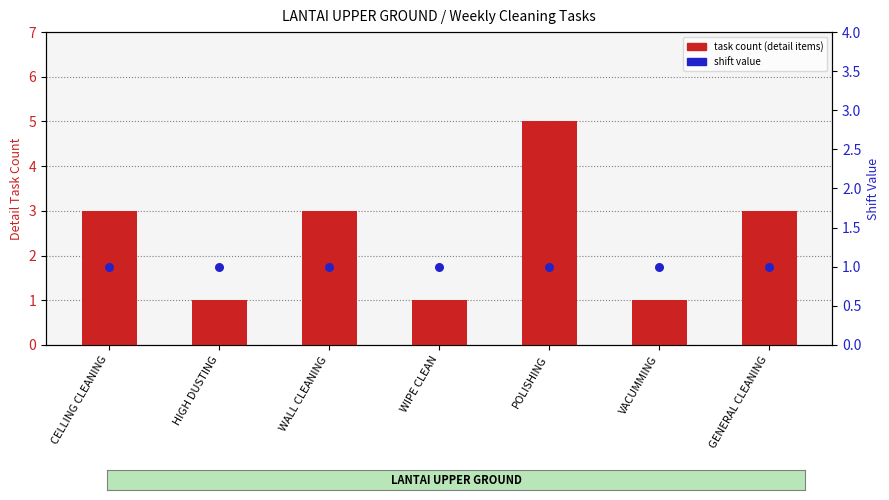

Is the value of shift value at HIGH DUSTING greater than the value of task count (detail items) at HIGH DUSTING?

No